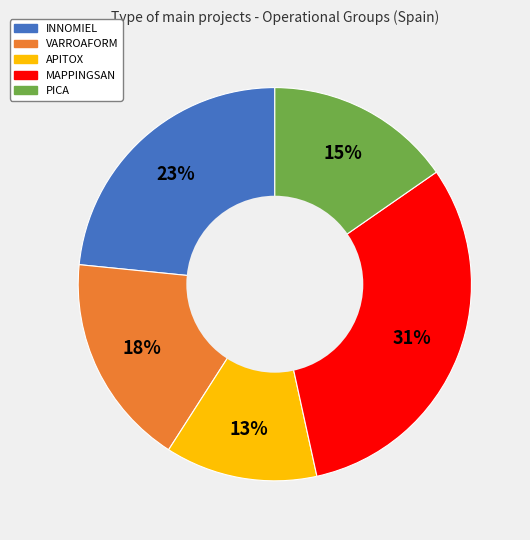

Which slice is the smallest?

APITOX